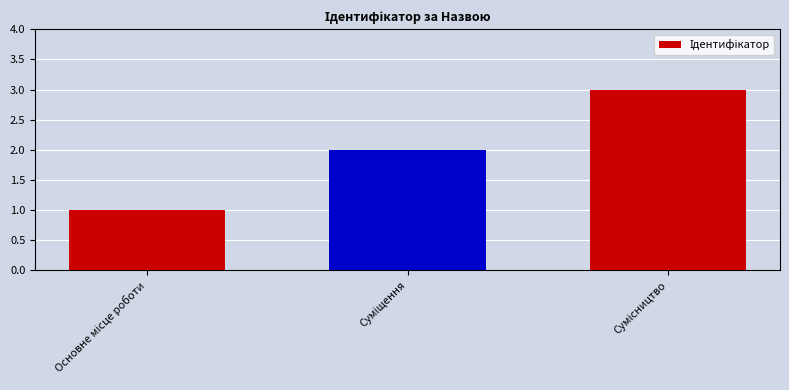

What is the greatest value displayed?

3